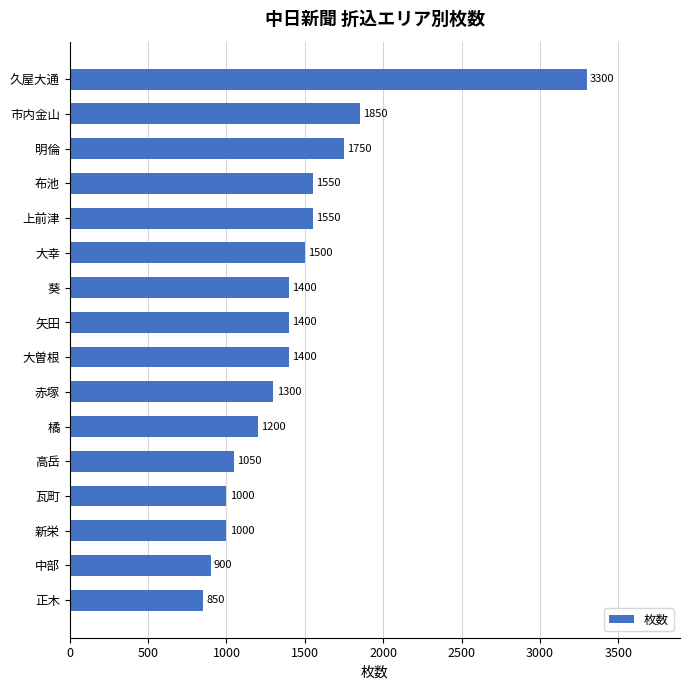

How many bars are there in total?

16